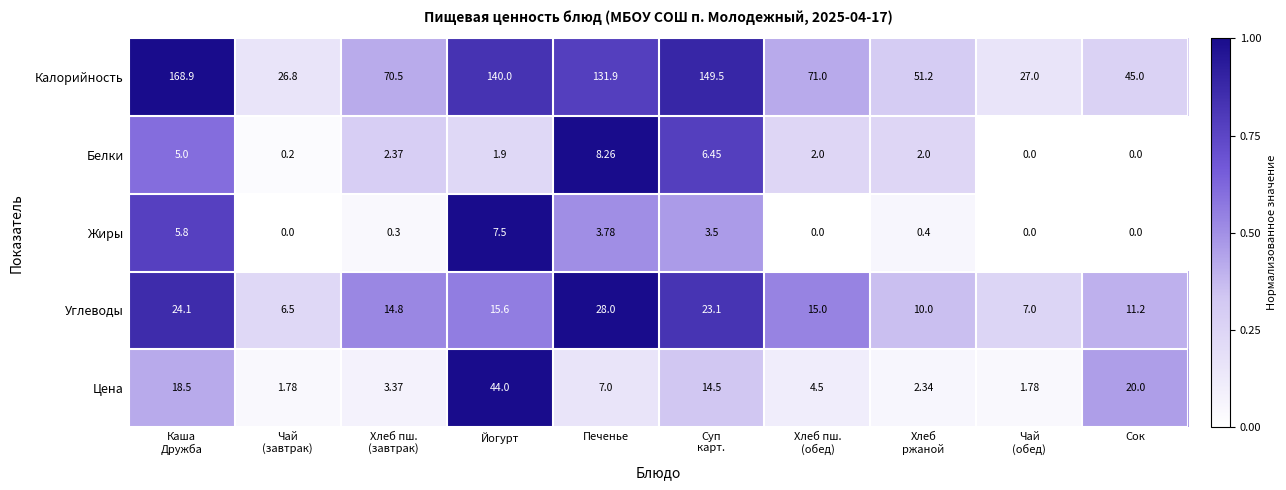

List the series in order of their peak value, highest first.

Калорийность, Цена, Углеводы, Белки, Жиры